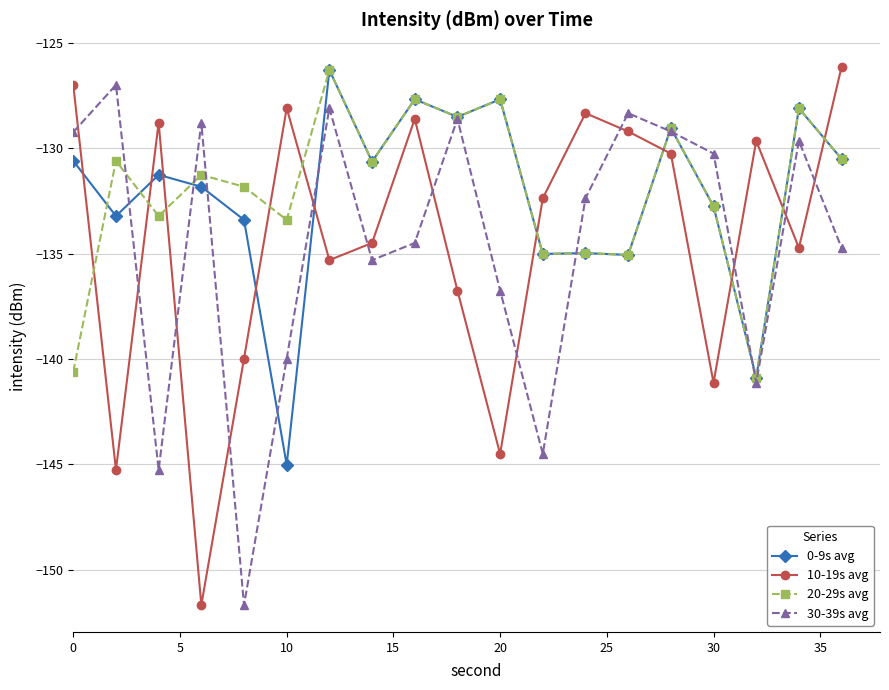

How many times do 10-19s avg and 0-9s avg cross each other?

10